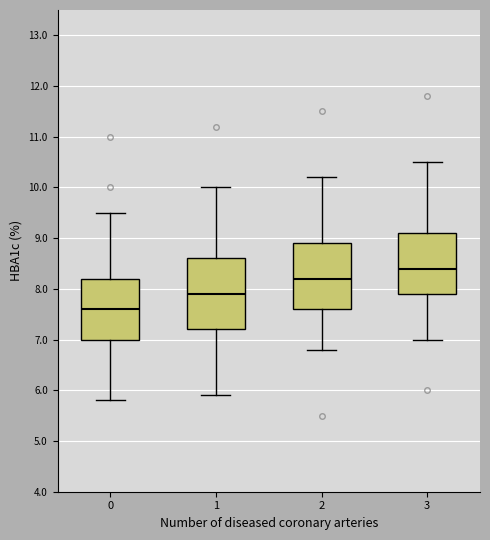

Reading left to right, read every box against the y-axis: the position of its median line, the range the box covers, and the ends of its whiskers. The values are not printed on the chart, so give them approximately, as read against the axis.

0: median 7.6, box 7.0 to 8.2, whiskers 5.8 to 9.5
1: median 7.9, box 7.2 to 8.6, whiskers 5.9 to 10.0
2: median 8.2, box 7.6 to 8.9, whiskers 6.8 to 10.2
3: median 8.4, box 7.9 to 9.1, whiskers 7.0 to 10.5